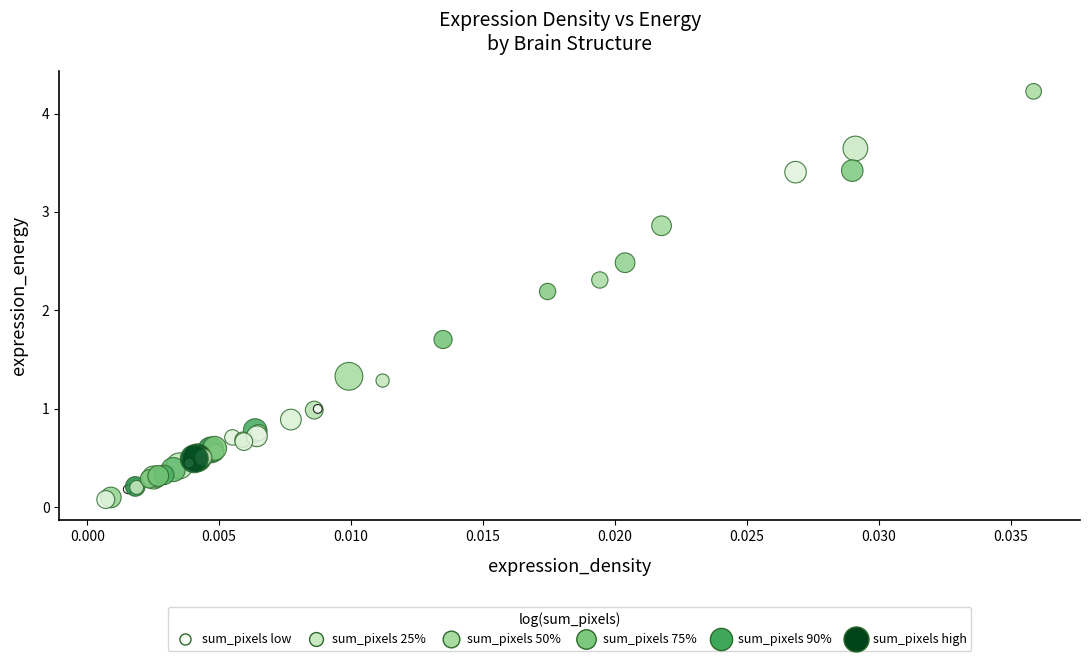

What Y value in the scatter plot is closest to 2?

2.2